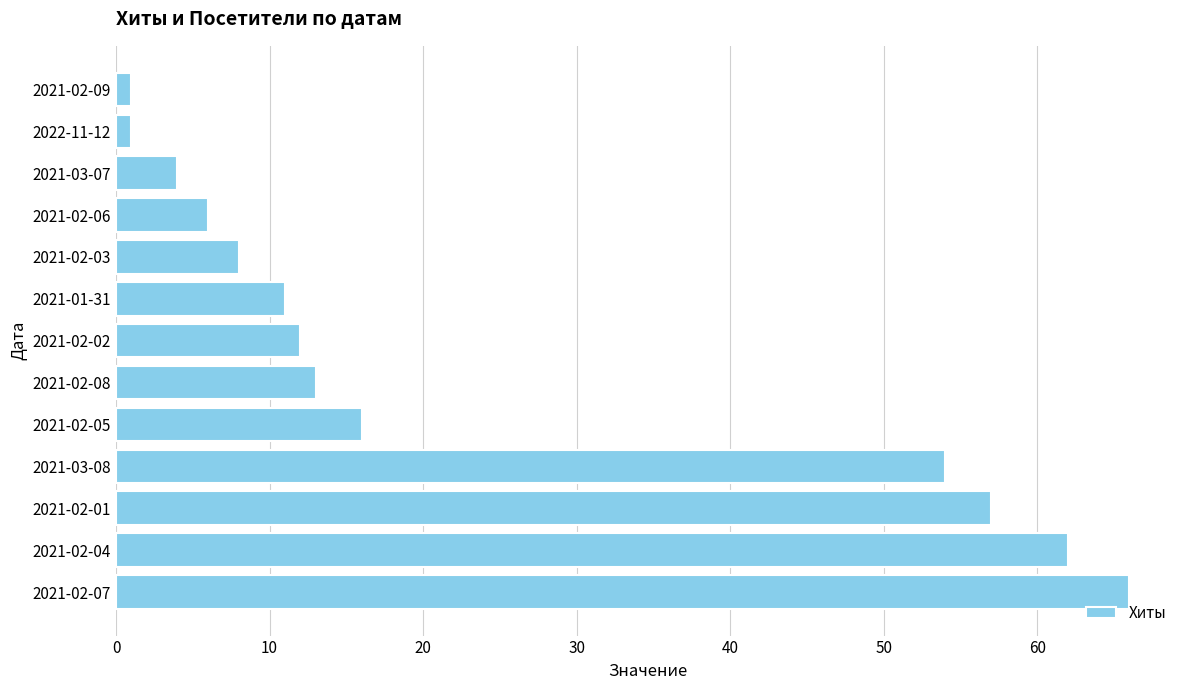

The value at 2021-02-07 is 66. True or false?

True